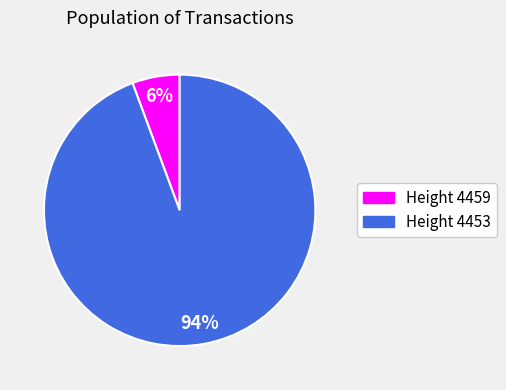

What is the largest slice in the pie chart?

Height 4453